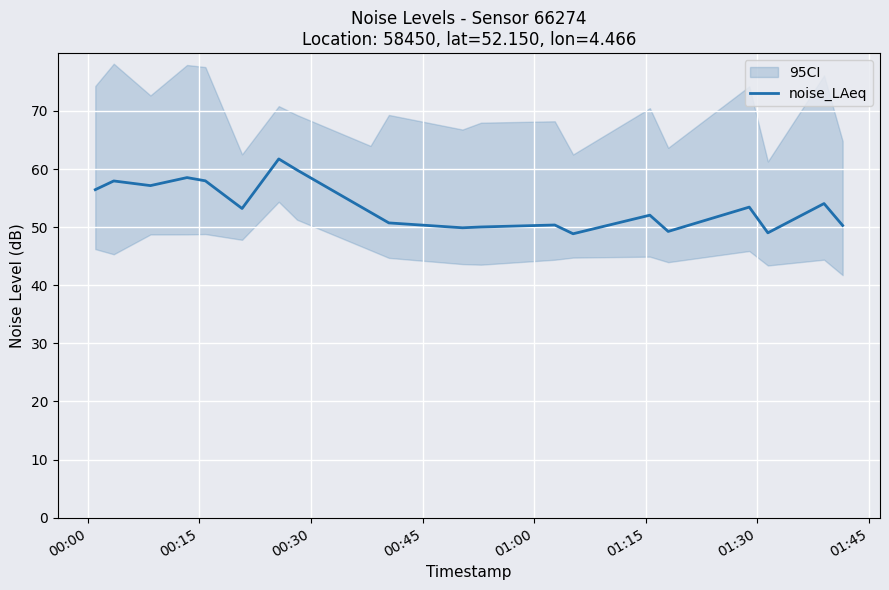

What is the highest value of the noise_LAeq series?

61.7